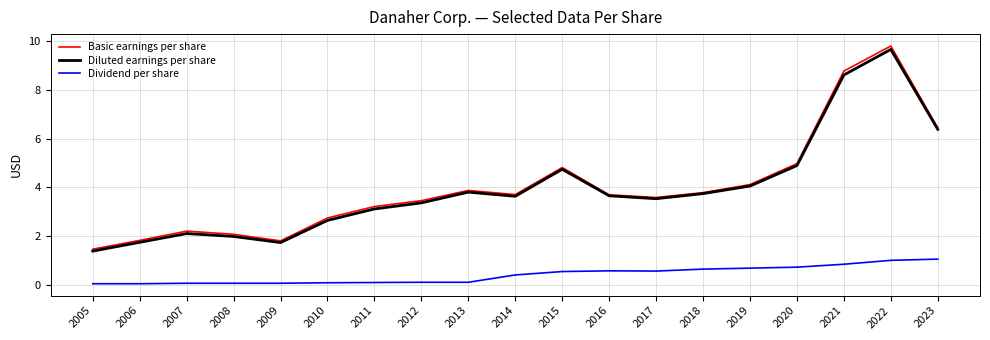

Which series has the widest spread of values?

Basic earnings per share